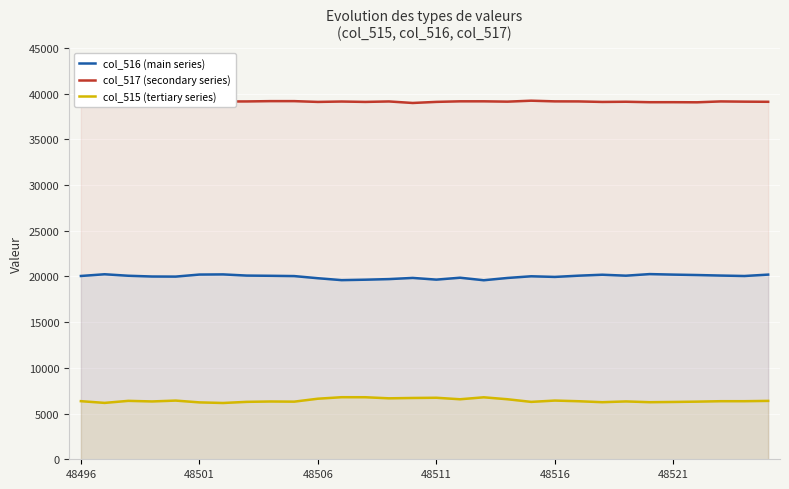

True or false: col_515 (tertiary series) and col_517 (secondary series) cross at least once.

False